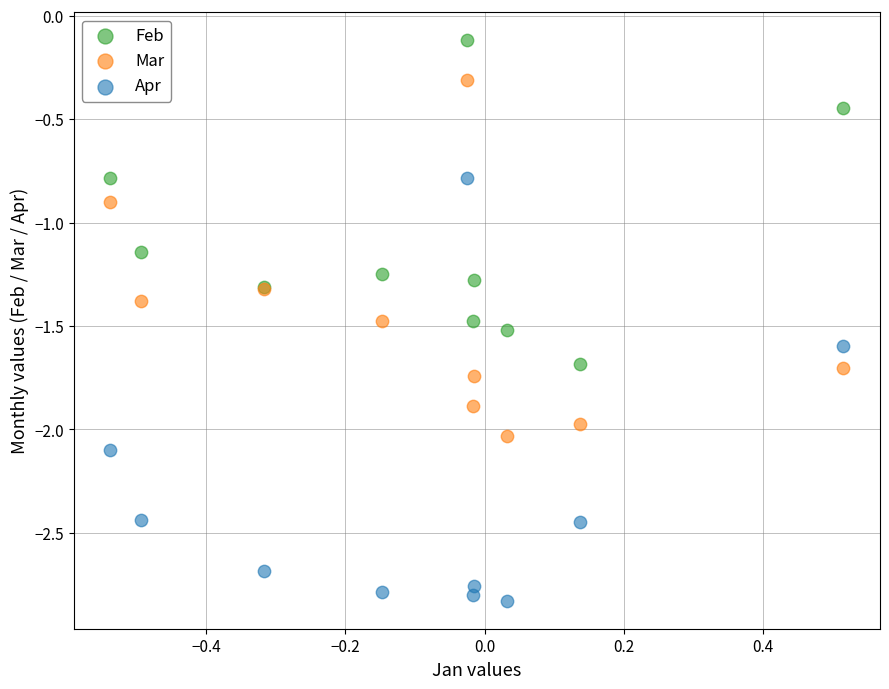

Which series contains the lowest Y value?

Apr